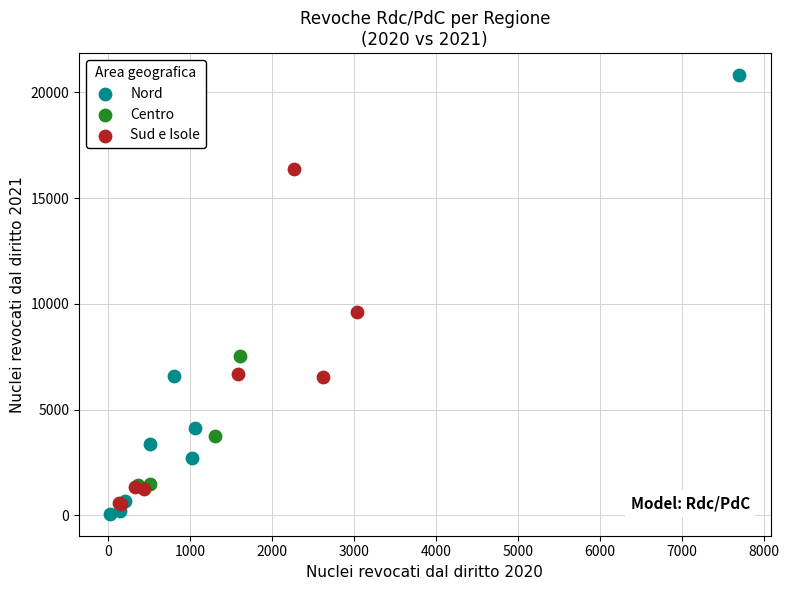

Which series reaches the minimum Y coordinate?

Nord